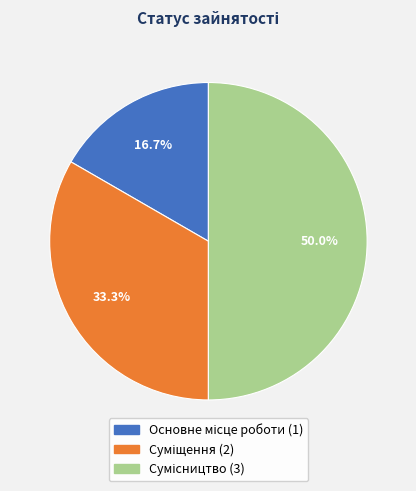

The Суміщення slice represents 48% of the pie. True or false?

False